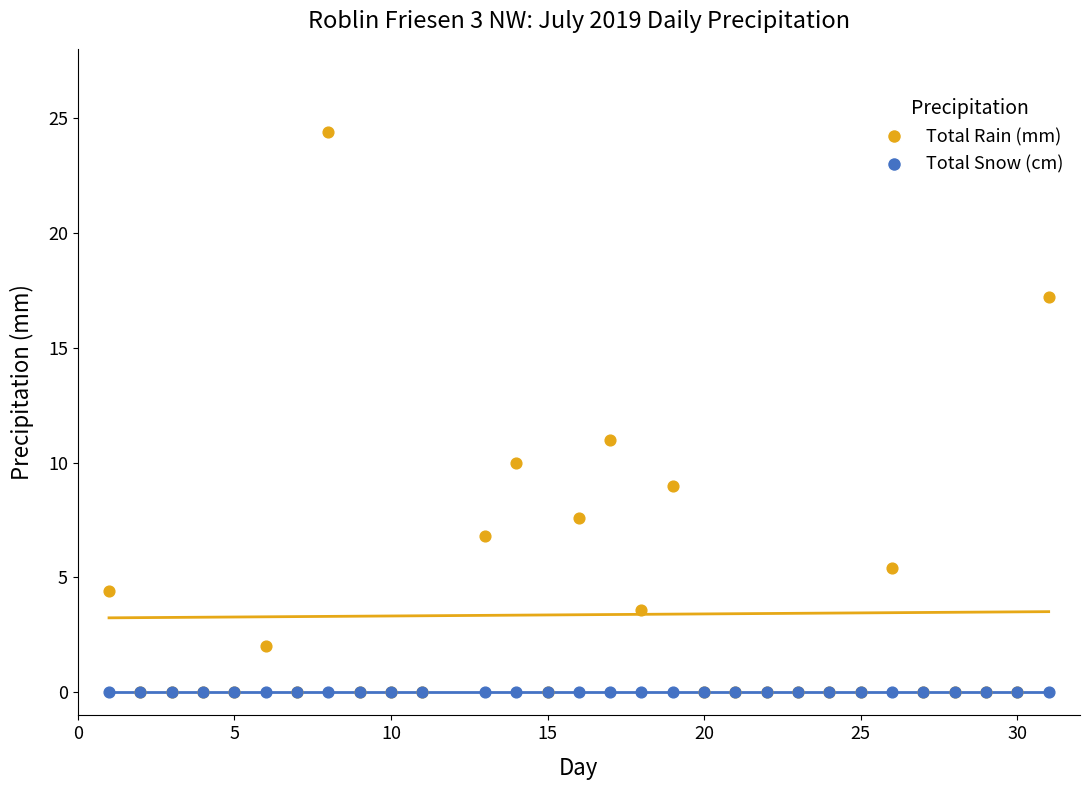

Across all series, what Y value is closest to 12?

11.0